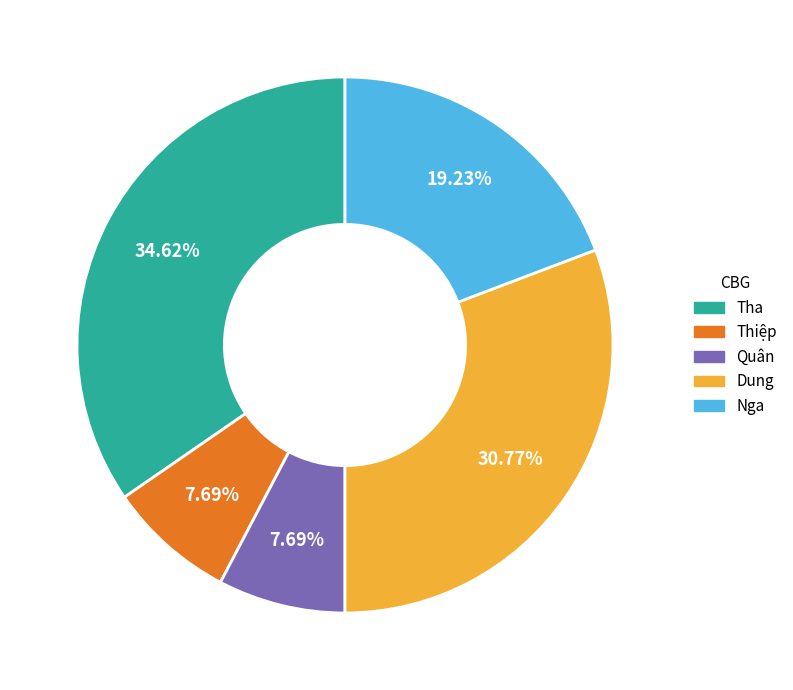

Which has a higher value, Tha or Dung?

Tha